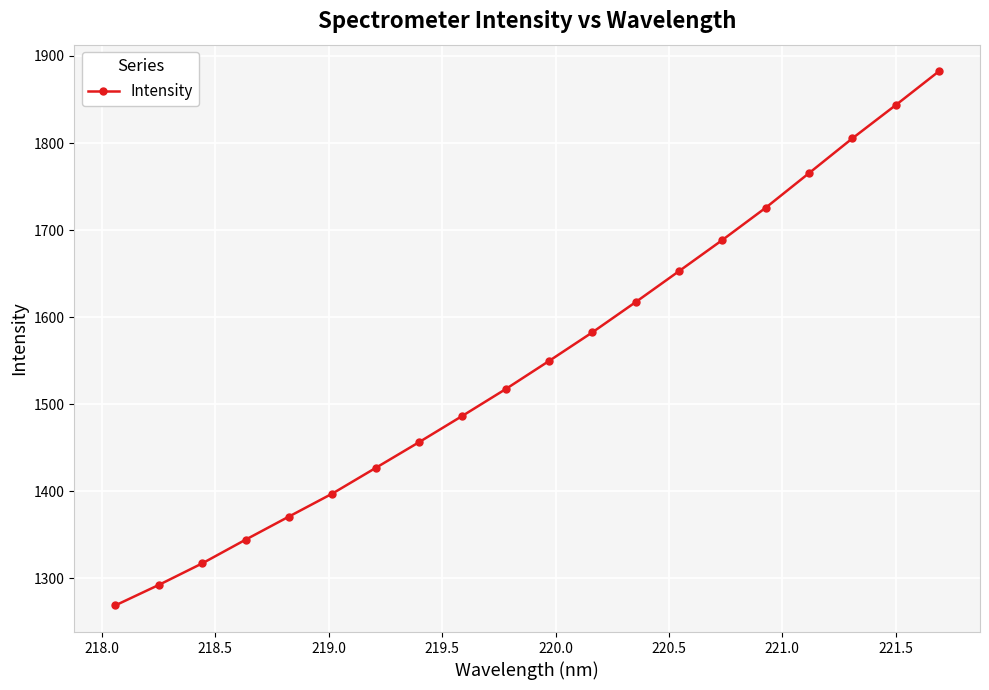

What is the value of the 17th point from the left?

1765.3